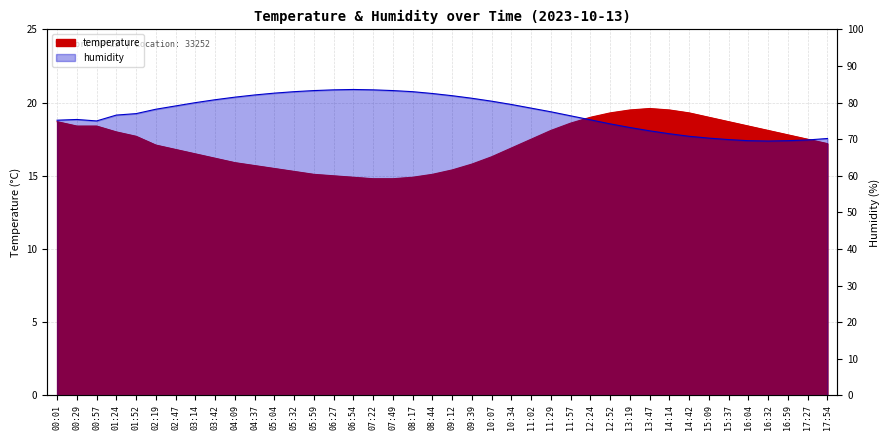

Reading left to right, what are all the values shown in this chart?

temperature: 18.7	18.4	18.4	18.0	17.7	17.1	16.8	16.5	16.2	15.9	15.7	15.5	15.3	15.1	15.0	14.9	14.8	14.8	14.9	15.1	15.4	15.8	16.3	16.9	17.5	18.1	18.6	19.0	19.3	19.5	19.6	19.5	19.3	19.0	18.7	18.4	18.1	17.8	17.5	17.2
humidity: 75.2	75.4	75.0	76.6	77.0	78.2	79.1	80.0	80.8	81.5	82.1	82.6	83.0	83.3	83.5	83.6	83.5	83.3	83.0	82.5	81.9	81.2	80.4	79.5	78.5	77.5	76.4	75.3	74.2	73.2	72.3	71.5	70.8	70.3	69.9	69.6	69.5	69.6	69.8	70.2